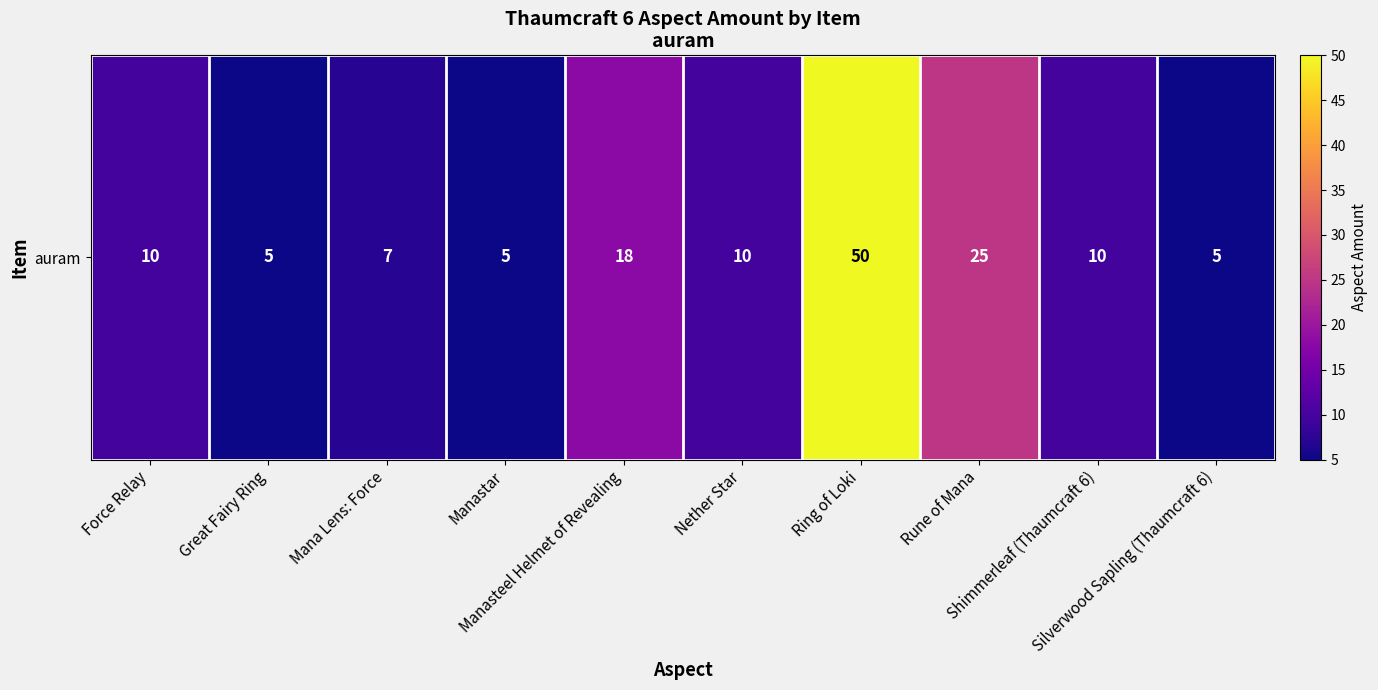

Between Shimmerleaf (Thaumcraft 6) and Ring of Loki, which is larger?

Ring of Loki